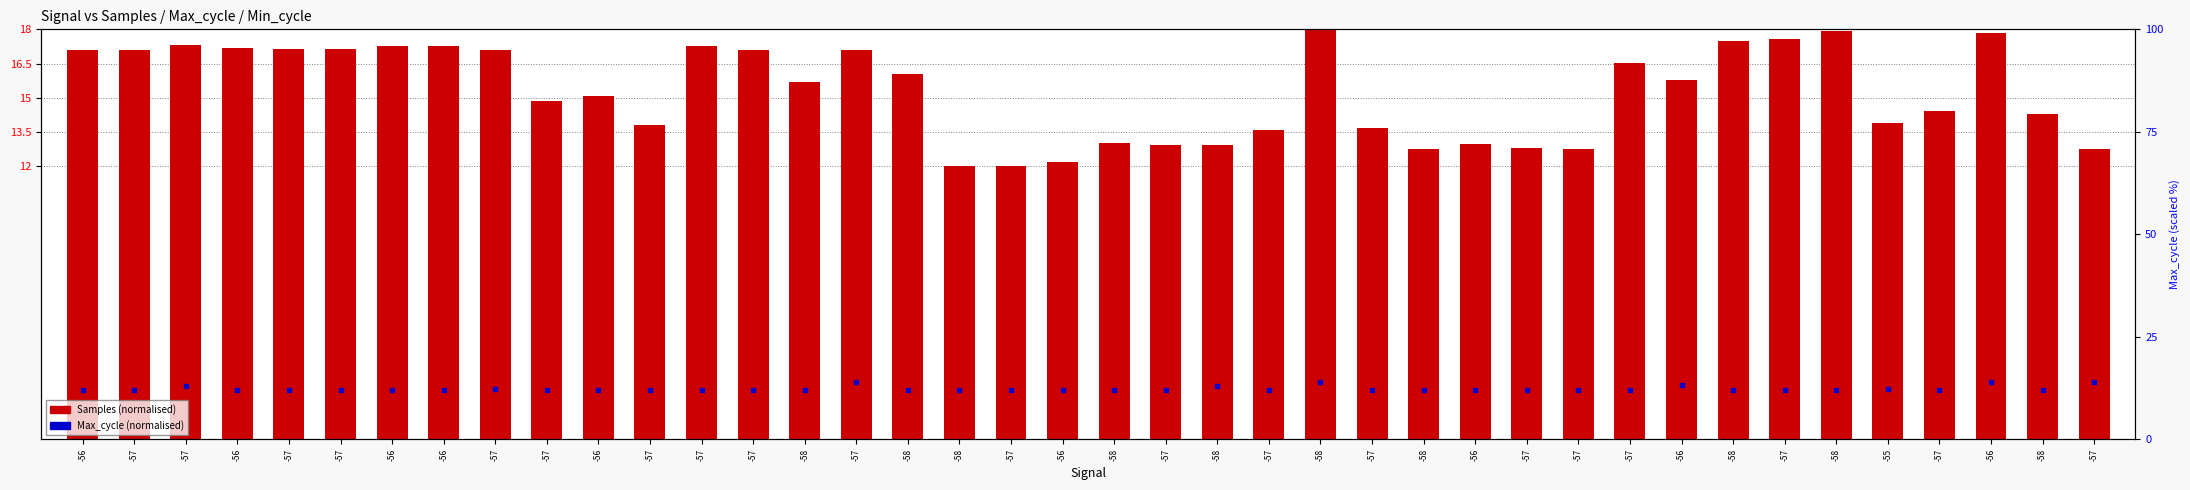

The Samples (normalised) series shows 17.1 at -57. True or false?

True